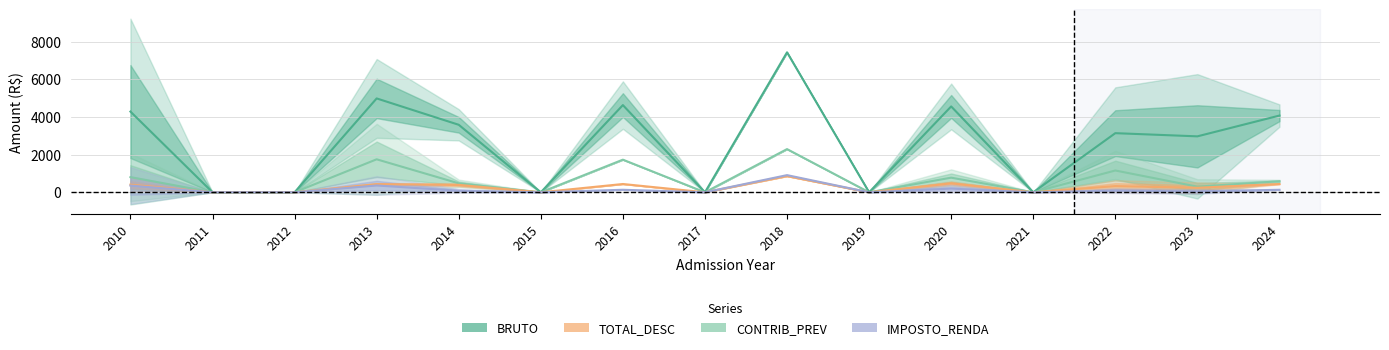

What is the value of the CONTRIB_PREV point at the 4th from the left?

433.9